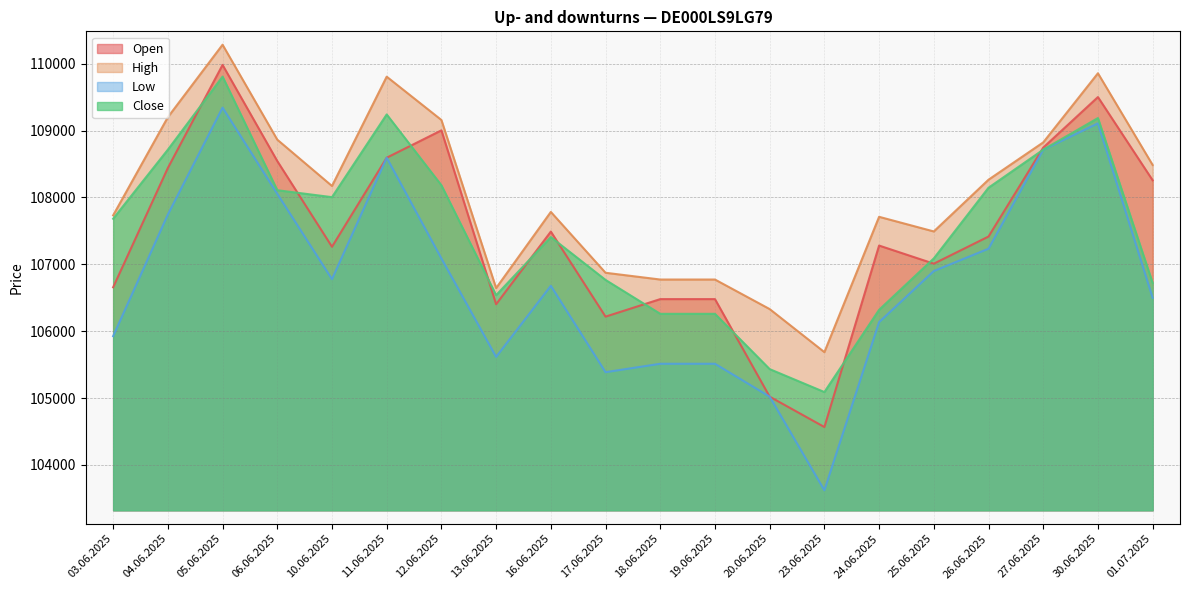

The value of Close at 11.06.2025 is 181887. True or false?

False